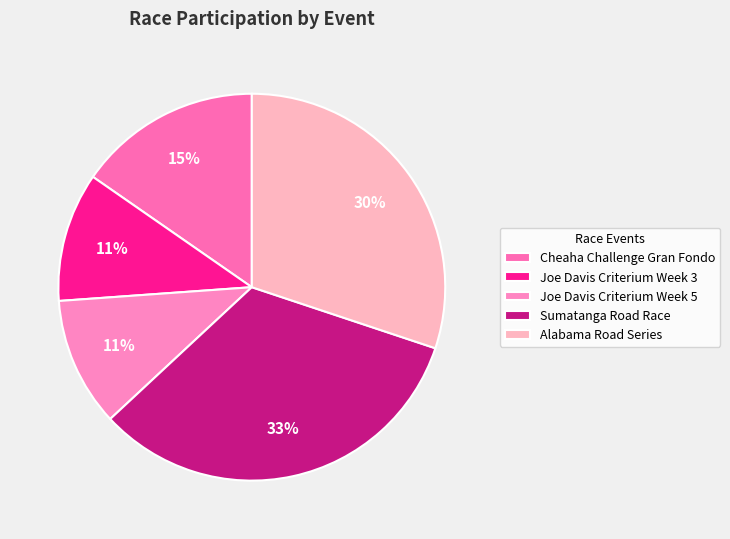

How much of the chart is everything except Joe Davis Criterium Week 5?

89.2%